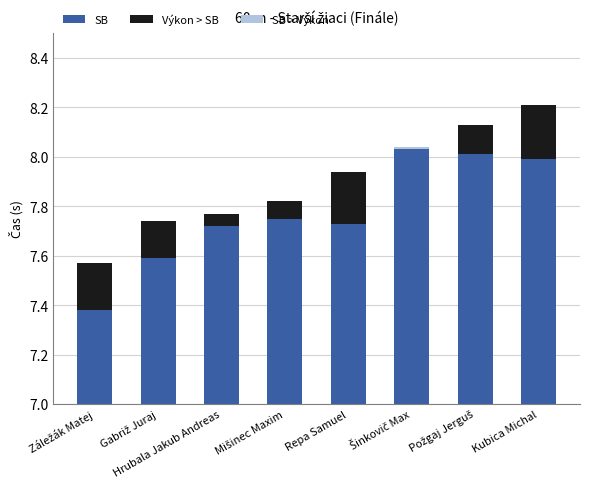

At how many categories does at least one series exceed 2?

8